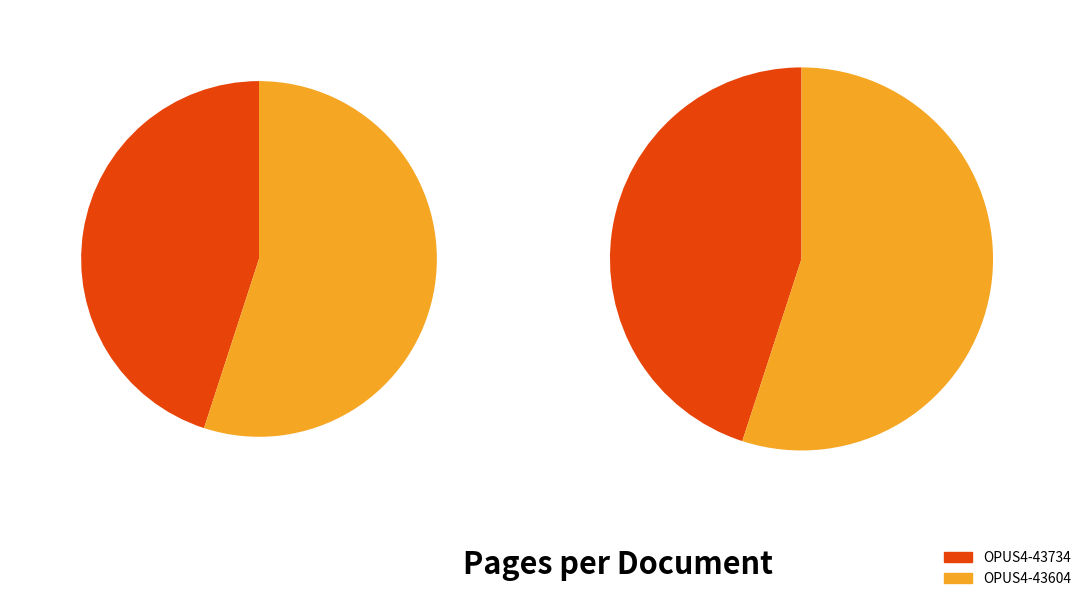

What is the smallest slice in the pie chart?

OPUS4-43734